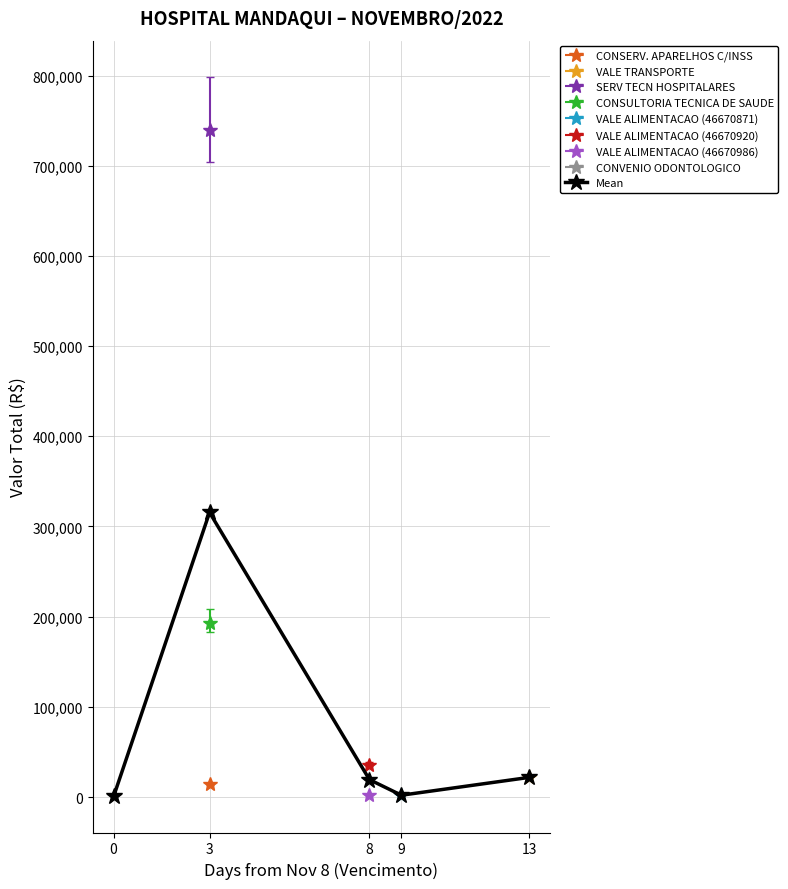

What is the smallest value displayed?

581.4